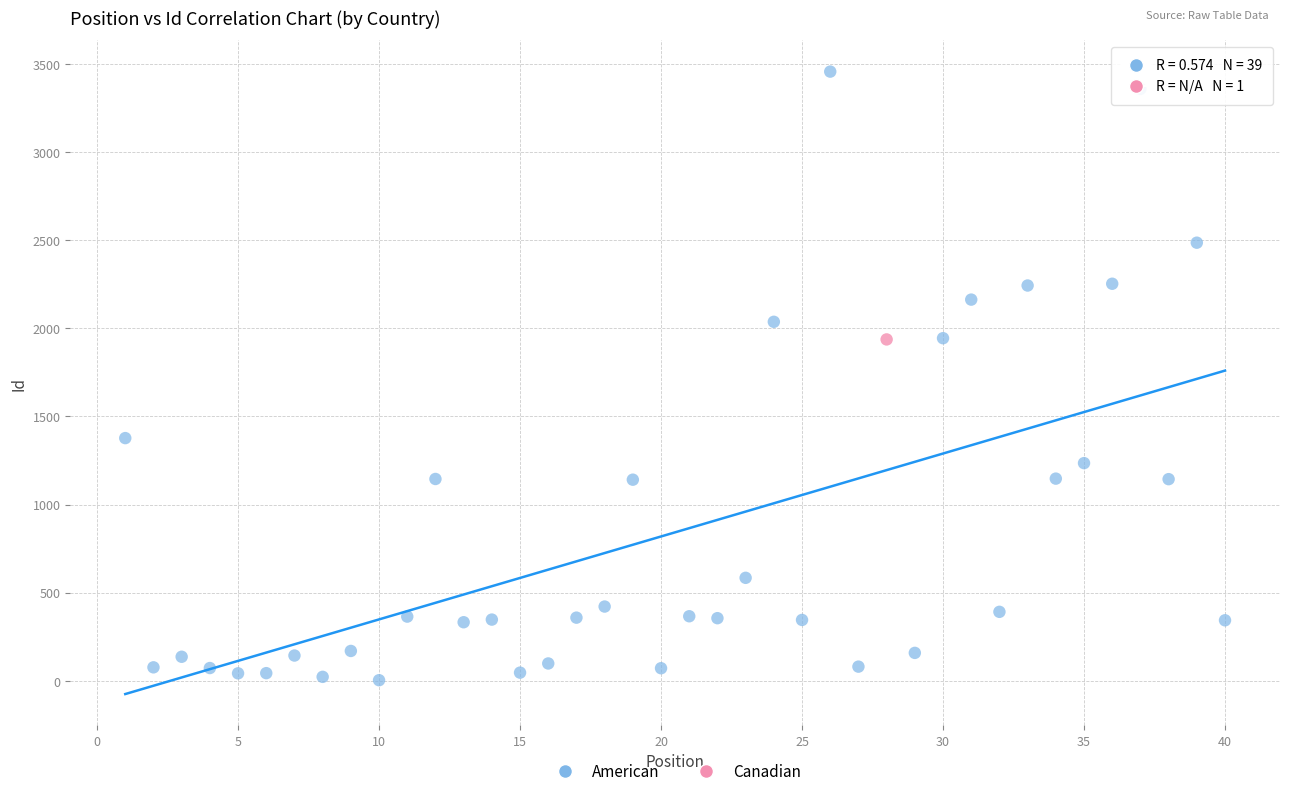

What are all the series names shown in the legend?

American, Canadian